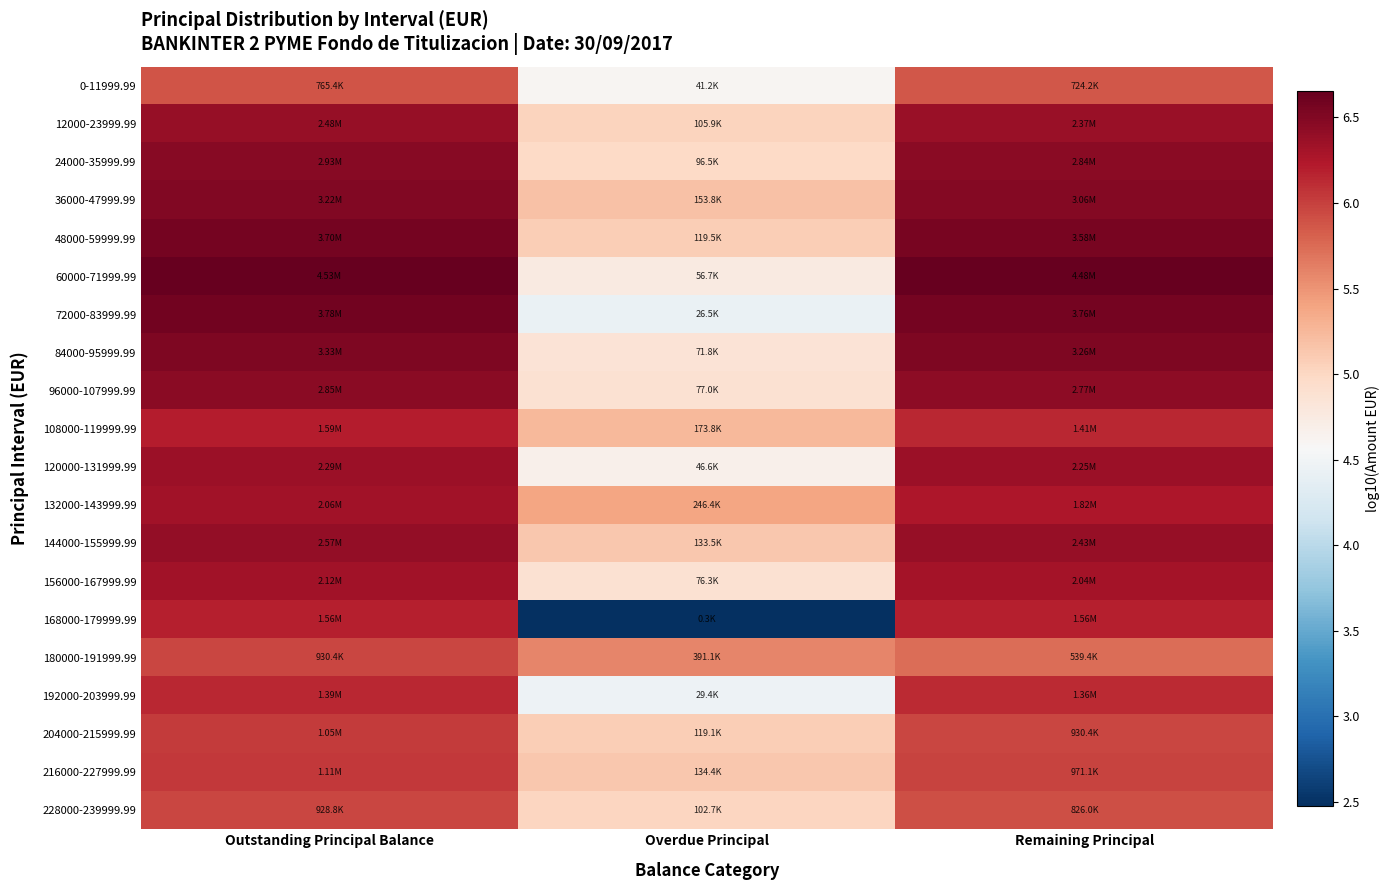

What is the spread (max minus min) of values at Remaining Principal?

0.9